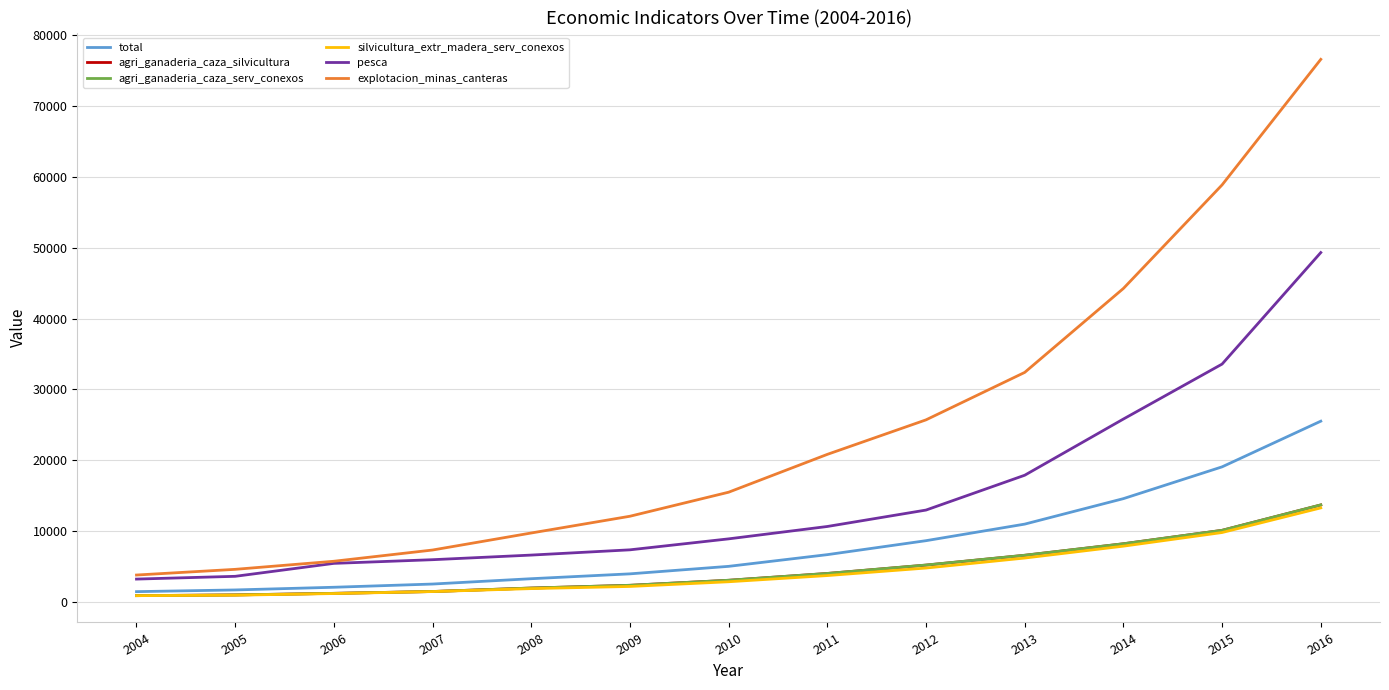

True or false: agri_ganaderia_caza_serv_conexos and pesca intersect in this chart.

False